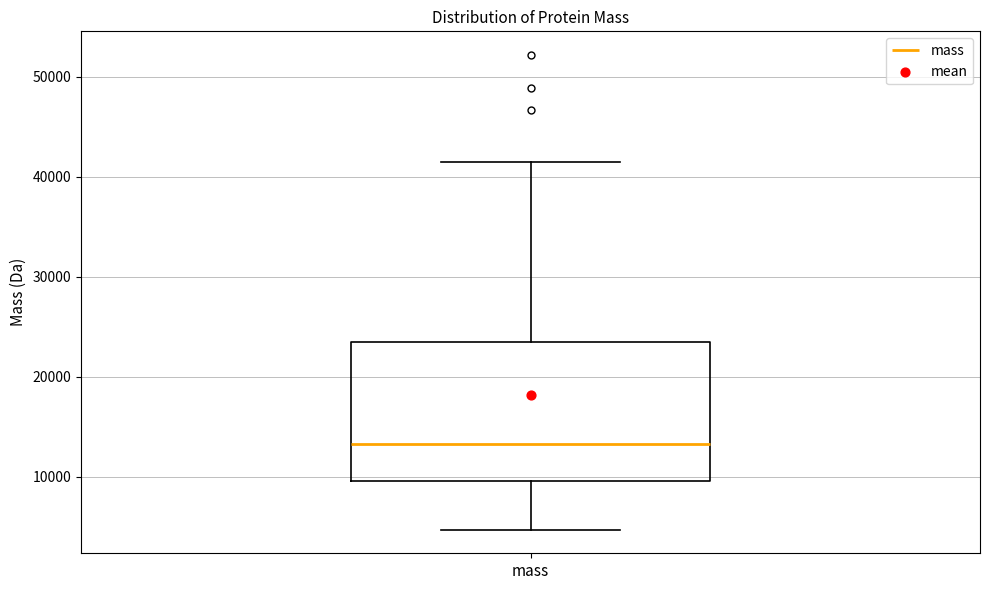

Where is the lower edge of the box for mass on the y-axis? The values are not printed on the chart, so give them approximately, as read against the axis.

10000